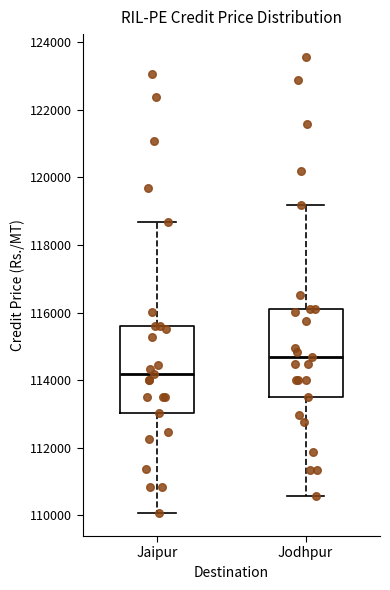

Which box's median line is the lowest?

Jaipur